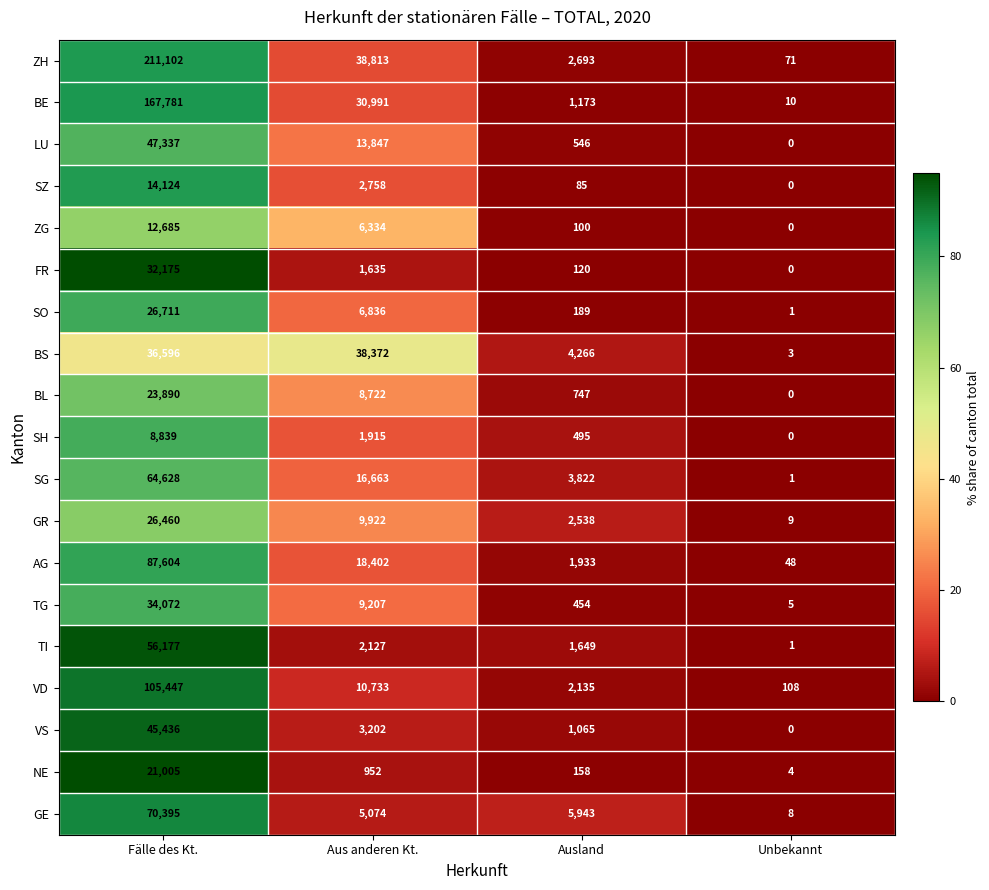

Which label corresponds to the largest value in the chart?

Fälle des Kt.